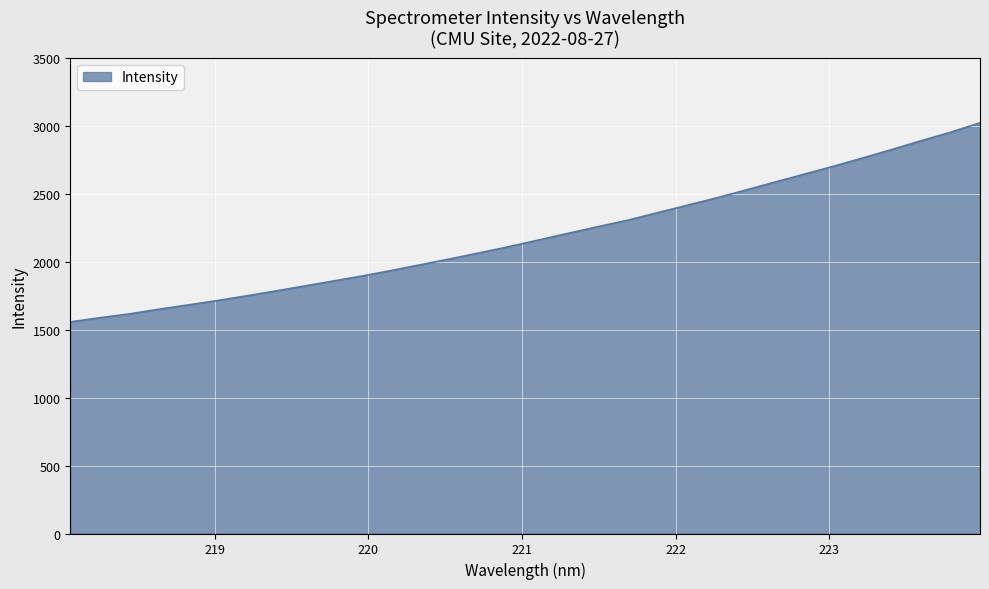

What is the greatest value displayed?

3022.8